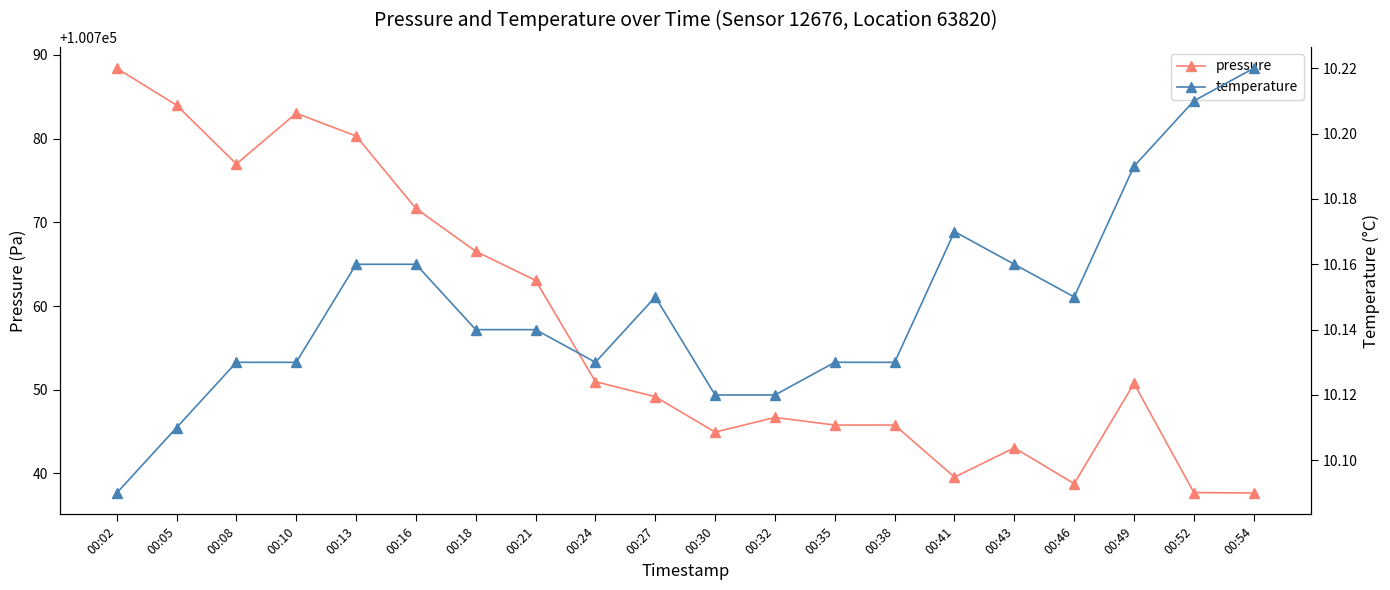

Read the temperature value at 00:24.

10.1